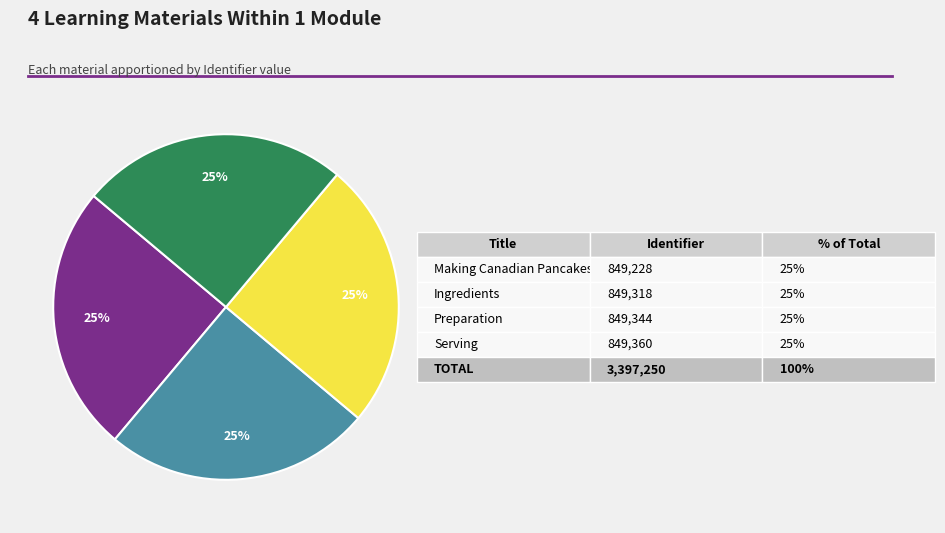

To the nearest percent, what is the average slice percentage?

25%